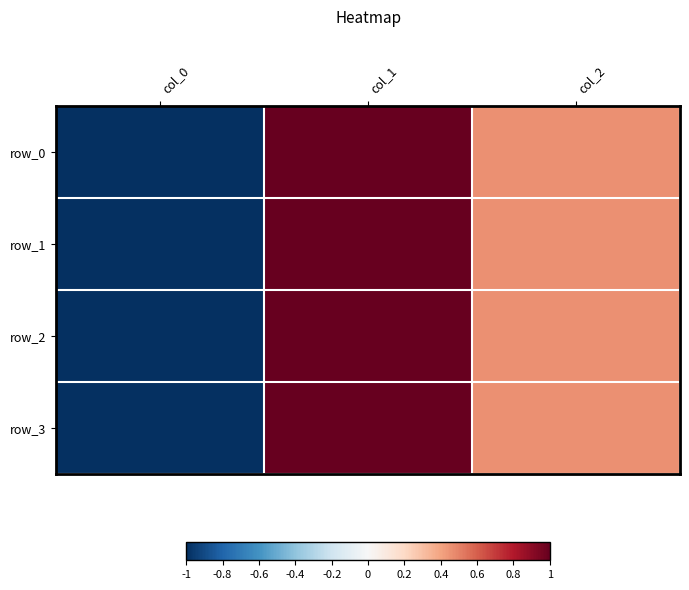

How many categories are shown in the chart?

3